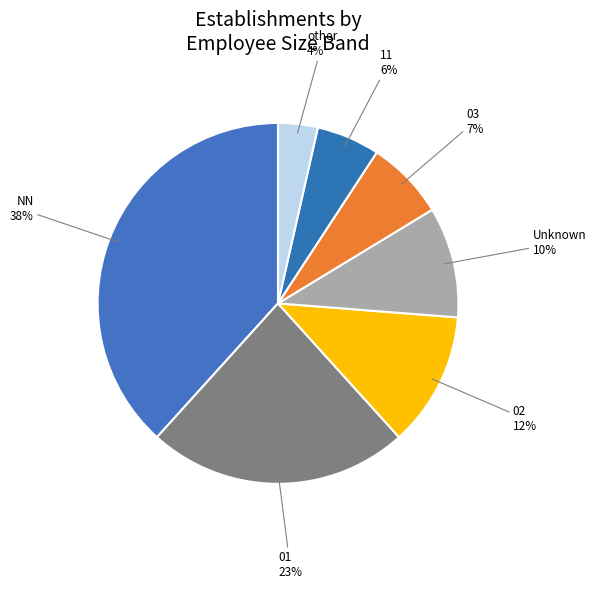

How many segments does this pie chart have?

7